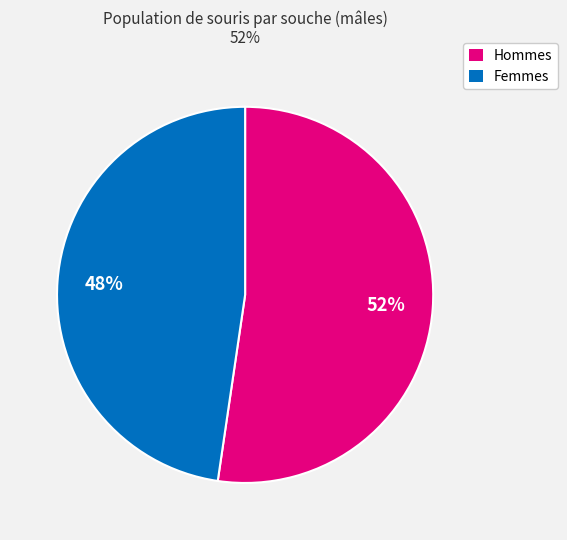

Which category accounts for the majority?

Hommes